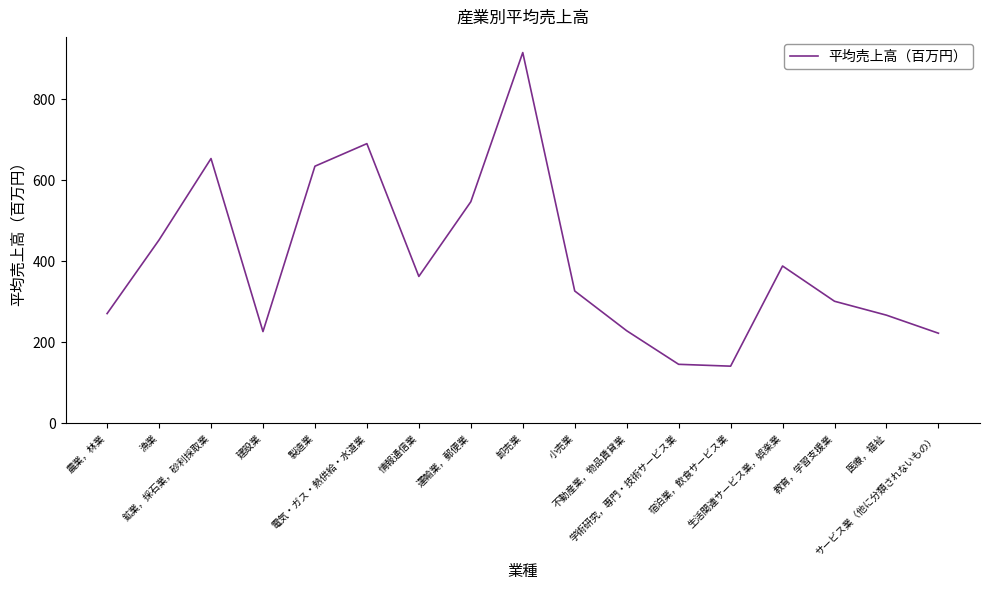

What is the smallest value displayed?

141.2